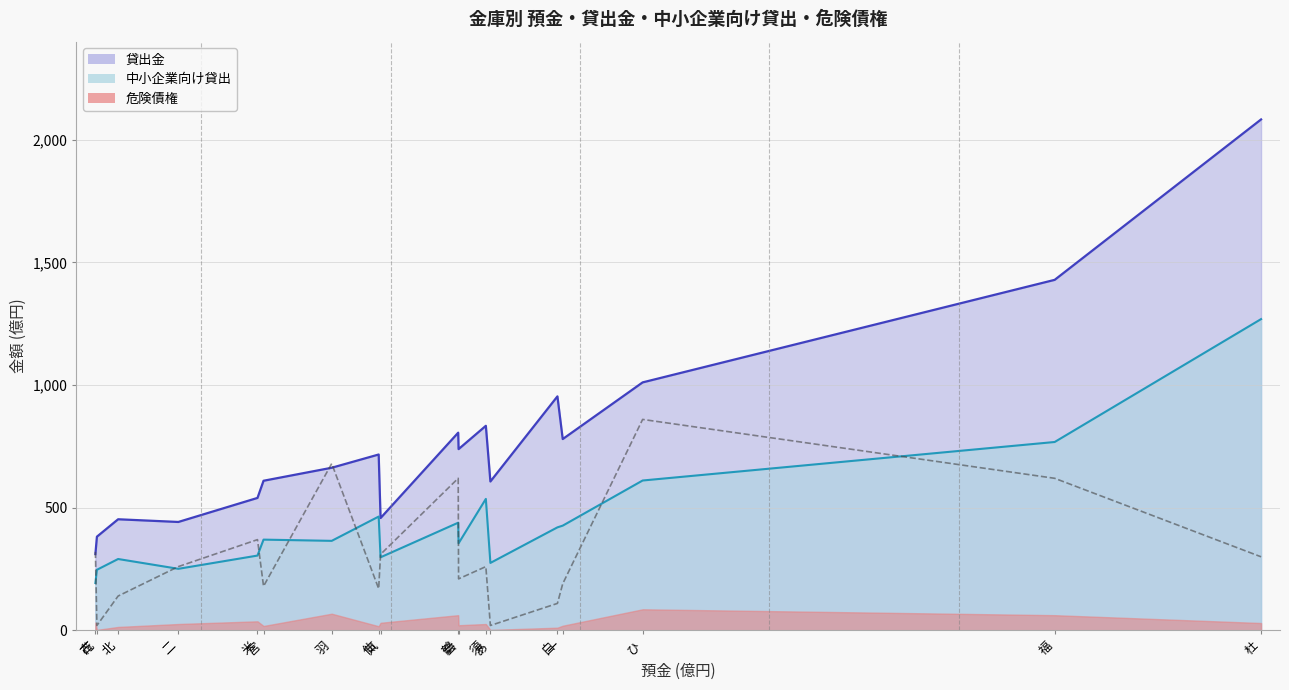

Which series has the largest total across all categories?

貸出金